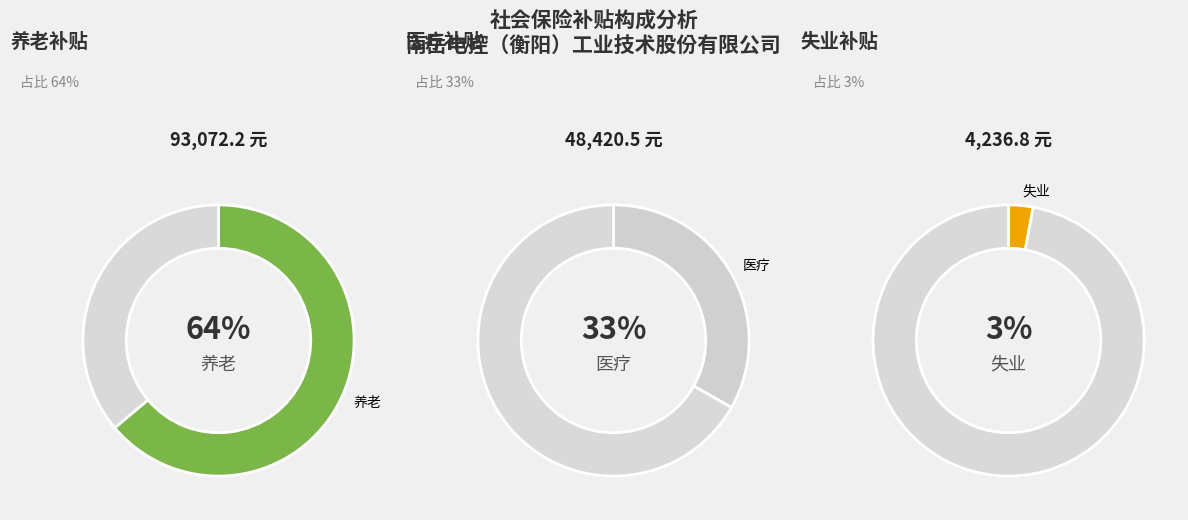

The 6 slice represents 19% of the pie. True or false?

False